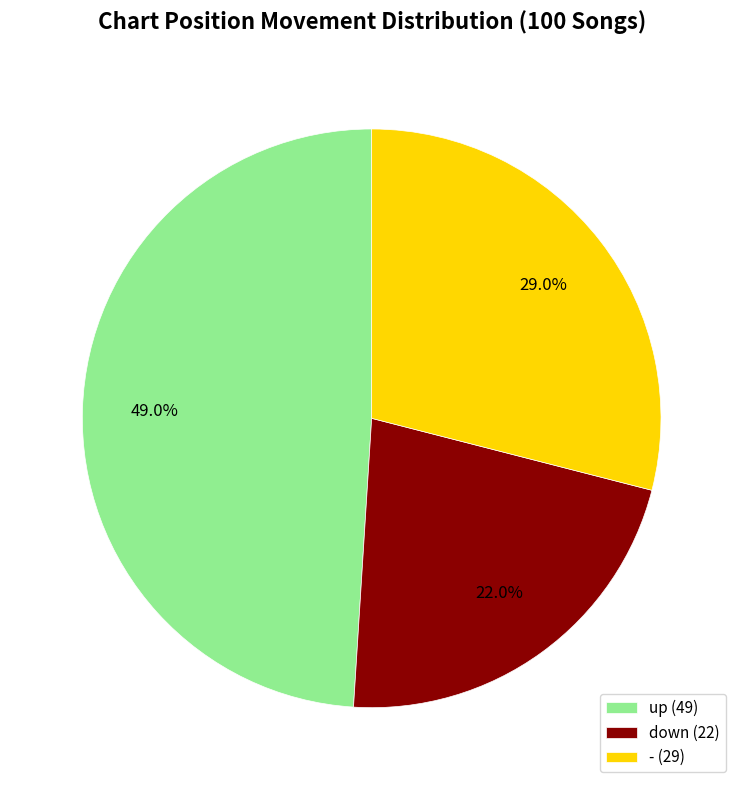

What percentage is the - slice, to the nearest percent?

29%